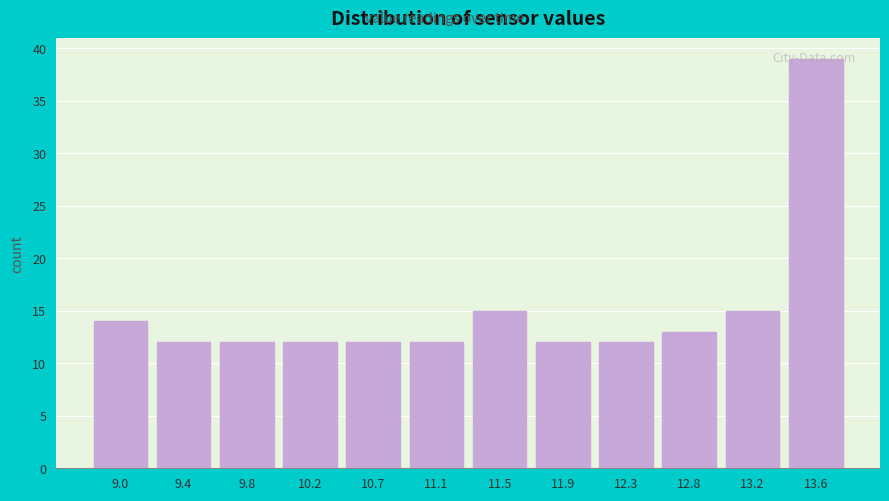

What is the label of the 5th bar from the left?

10.7